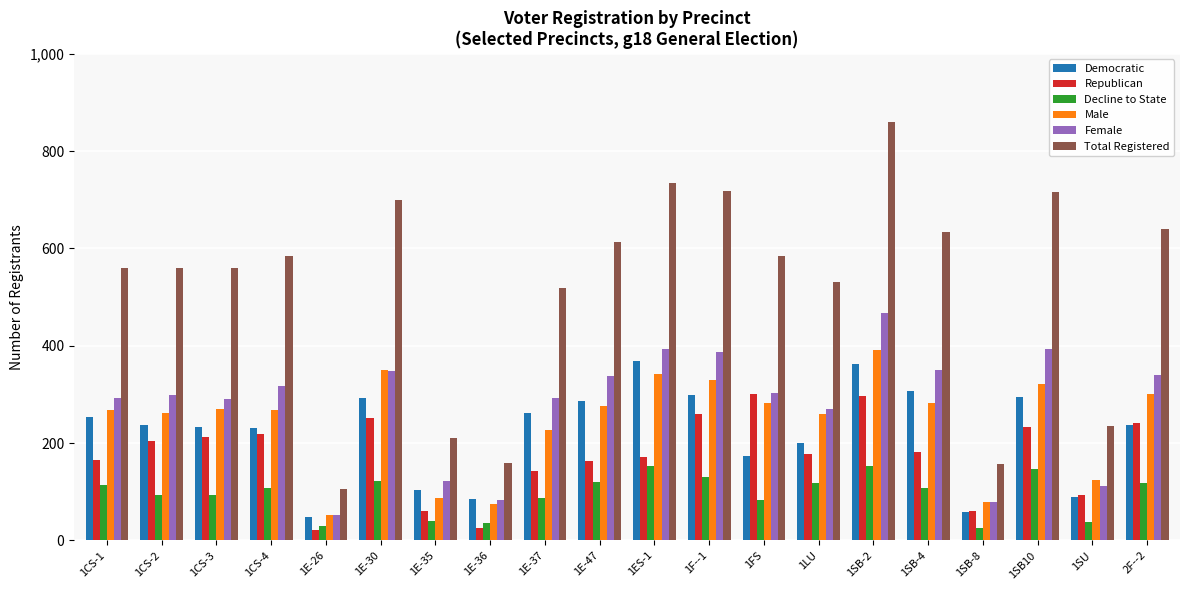

Between 1E-36 and 1SB10, which series saw the biggest shift?

Total Registered